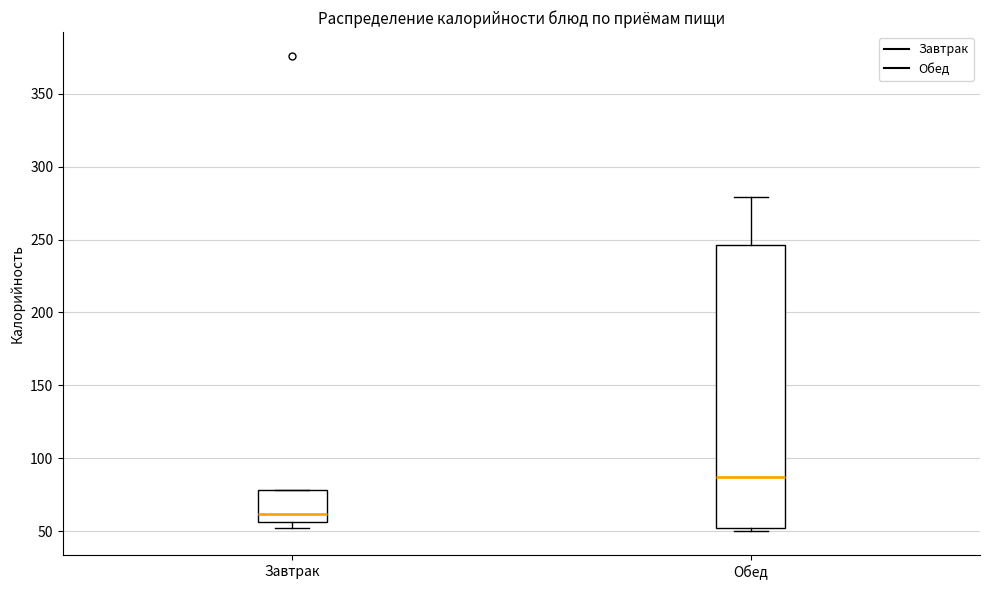

Where is the upper edge of the box for Обед on the y-axis? The values are not printed on the chart, so give them approximately, as read against the axis.

245